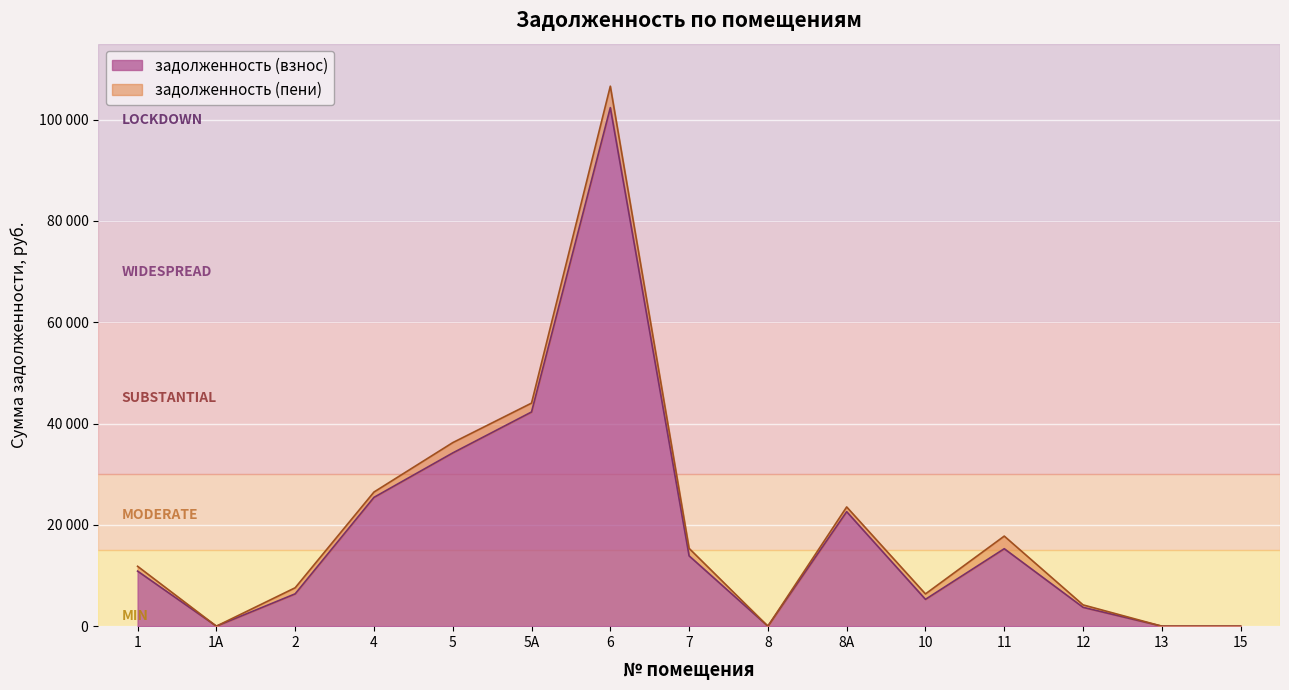

Reading left to right, what are all the values shown in this chart?

задолженность (взнос): 1=10867.1	1А=0.0	2=6381.7	4=25427.5	5=34200.3	5А=42285.1	6=102369.4	7=13880.5	8=0.0	8А=22602.2	10=5296.7	11=15290.7	12=3724.5	13=0.0	15=0.0
задолженность (пени): 1=11822.6	1А=0.0	2=7582.9	4=26480.5	5=36236.1	5А=44036.2	6=106608.7	7=15358.6	8=0.0	8А=23538.2	10=6369.2	11=17782.8	12=4202.2	13=0.0	15=0.0